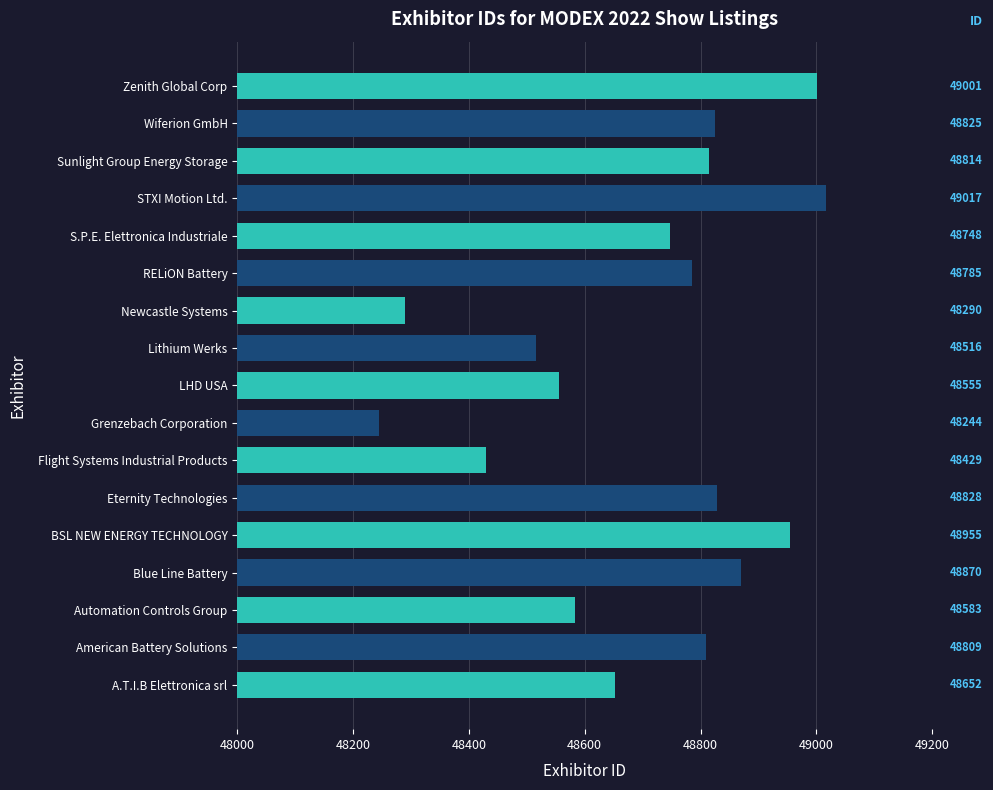

True or false: the data shows 48583 at Automation Controls Group.

True